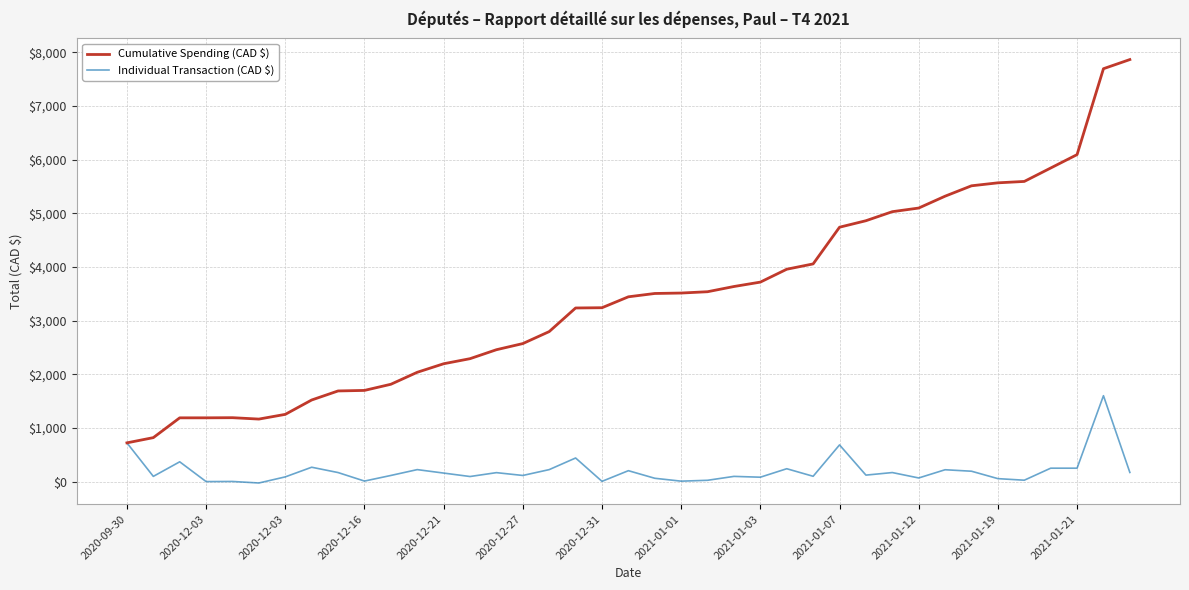

What is the maximum value for Cumulative Spending (CAD $)?

7865.5